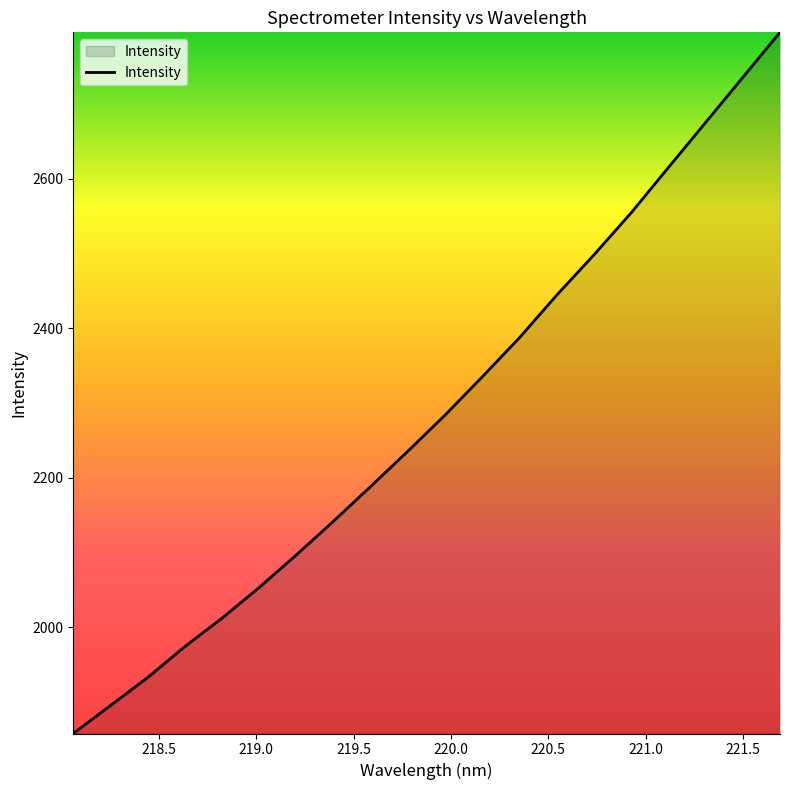

What is the greatest value displayed?

2795.8